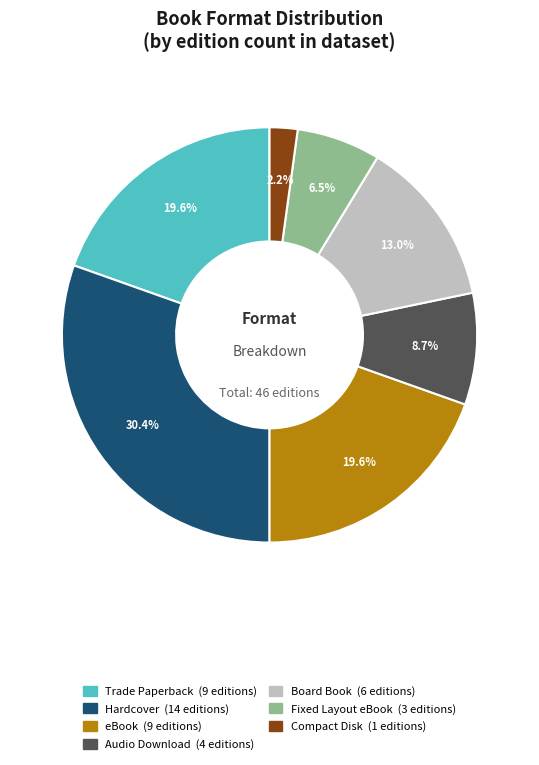

What percentage do Trade Paperback and Audio Download together represent?

28.3%